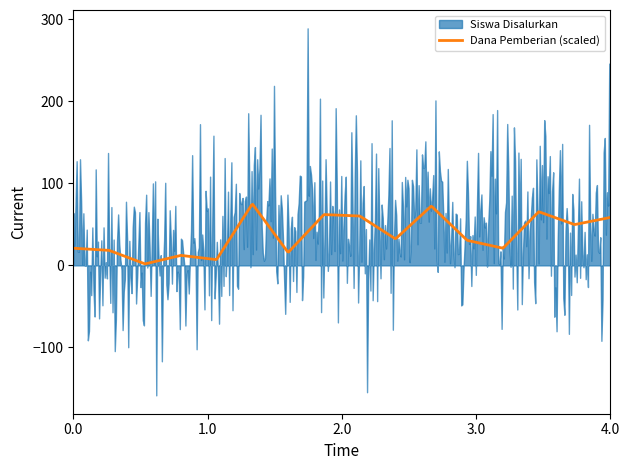

What is the maximum value for Dana Pemberian (scaled)?

74.4